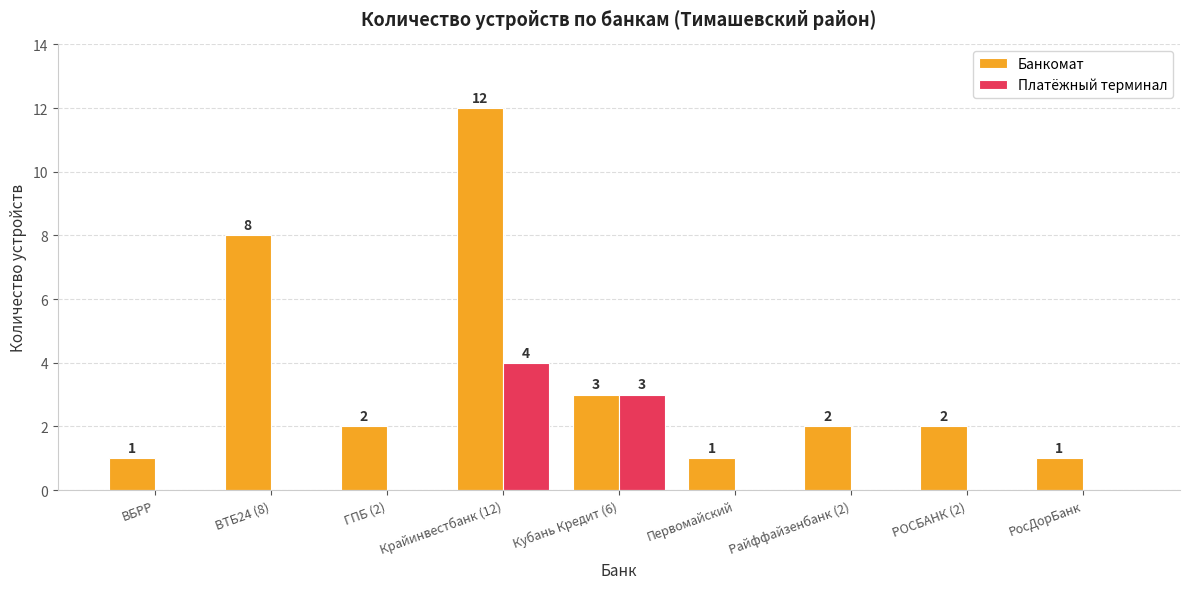

Which series has the largest total across all categories?

Банкомат